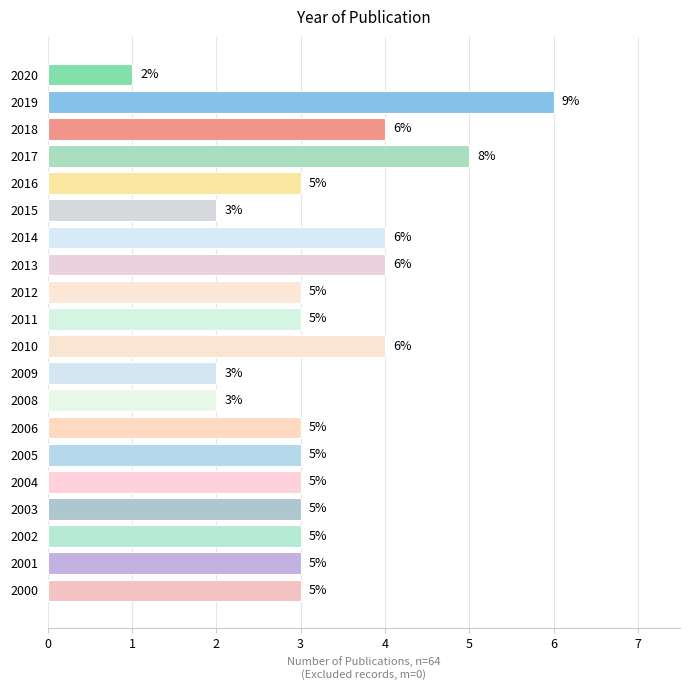

What is the average value?

3